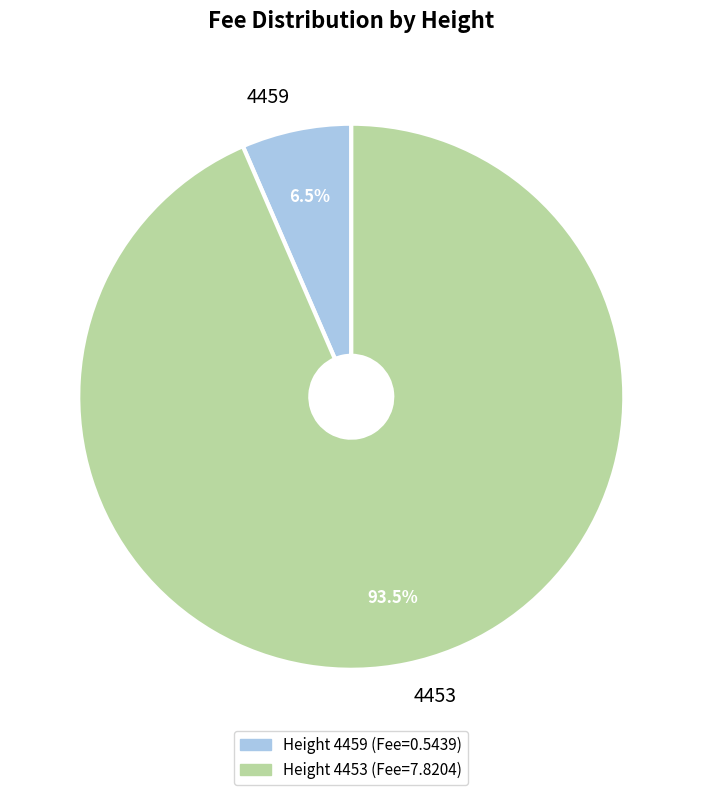

Count the number of slices in the pie.

2